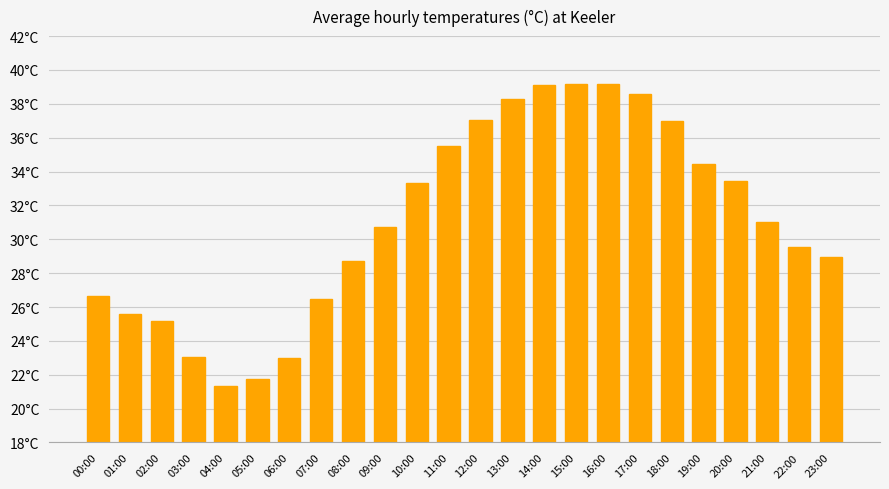

At which label is the value closest to 30?

22:00